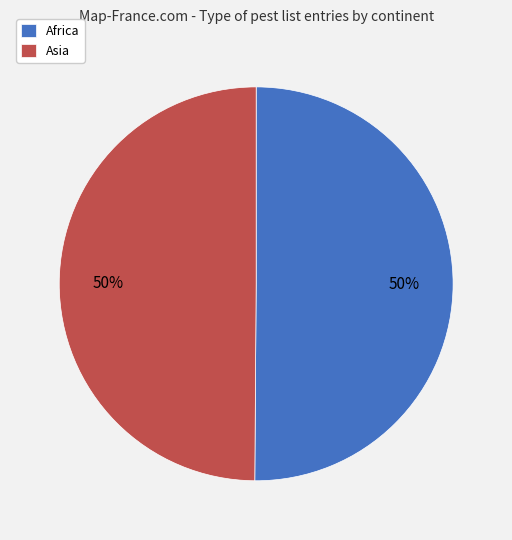

How many segments does this pie chart have?

2